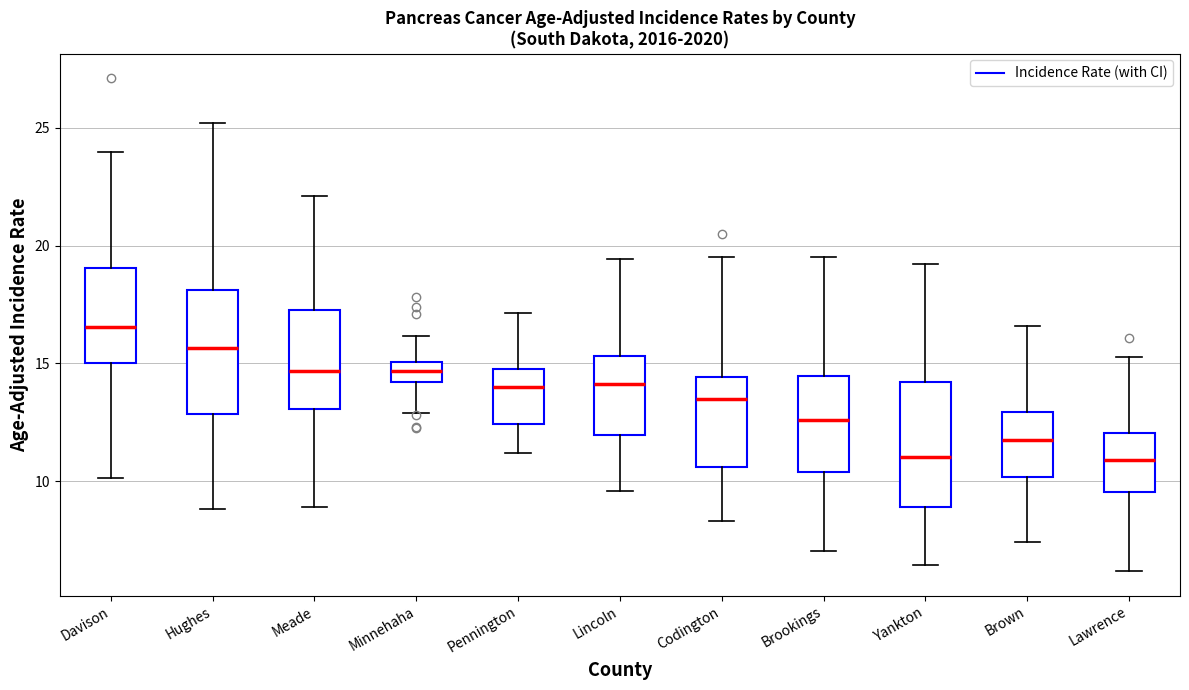

Reading left to right, transcribe this box plot: for each box, give where its median line is, the range the box spans, and where its two whiskers end, as read against the y-axis. The values are not printed on the chart, so give them approximately, as read against the axis.

Davison: median 16.5, box 15.0 to 19.0, whiskers 10.0 to 24.0
Hughes: median 15.5, box 13.0 to 18.0, whiskers 9.0 to 25.0
Meade: median 14.5, box 13.0 to 17.5, whiskers 9.0 to 22.0
Minnehaha: median 14.5, box 14.0 to 15.0, whiskers 13.0 to 16.0
Pennington: median 14.0, box 12.5 to 15.0, whiskers 11.0 to 17.0
Lincoln: median 14.0, box 12.0 to 15.5, whiskers 9.5 to 19.5
Codington: median 13.5, box 10.5 to 14.5, whiskers 8.5 to 19.5
Brookings: median 12.5, box 10.5 to 14.5, whiskers 7.0 to 19.5
Yankton: median 11.0, box 9.0 to 14.0, whiskers 6.5 to 19.0
Brown: median 11.5, box 10.0 to 13.0, whiskers 7.5 to 16.5
Lawrence: median 11.0, box 9.5 to 12.0, whiskers 6.0 to 15.5